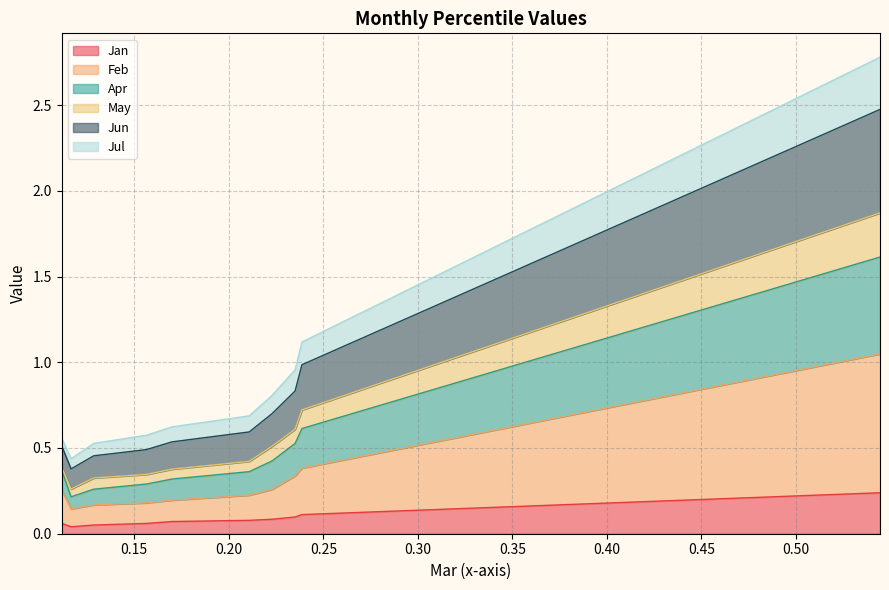

How many Jan values are between 0 and 1?

10